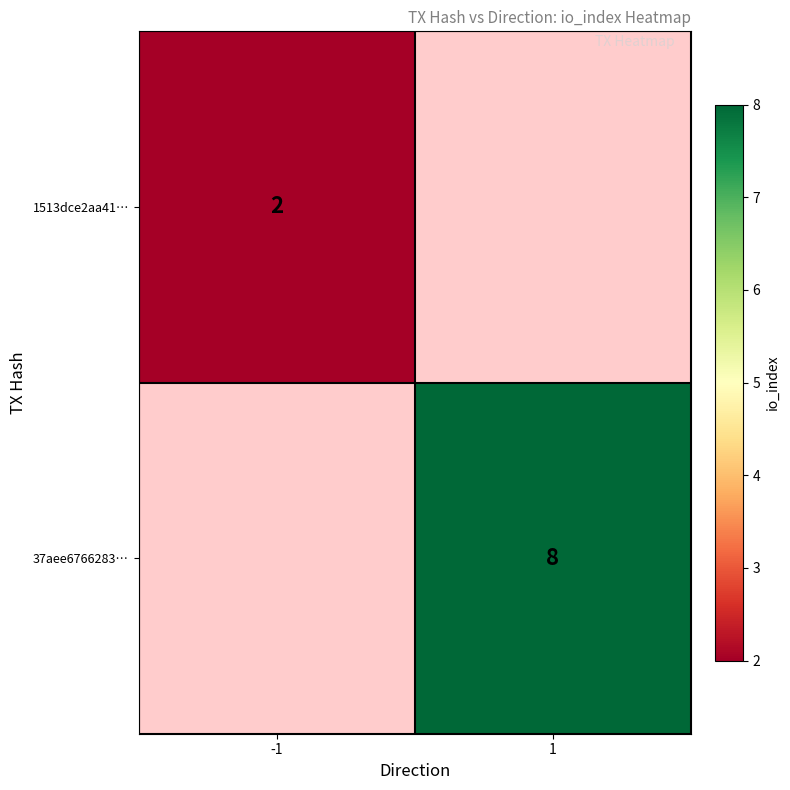

Is the value of 1513dce2aa41… at -1 greater than the value of 37aee6766283… at 1?

No